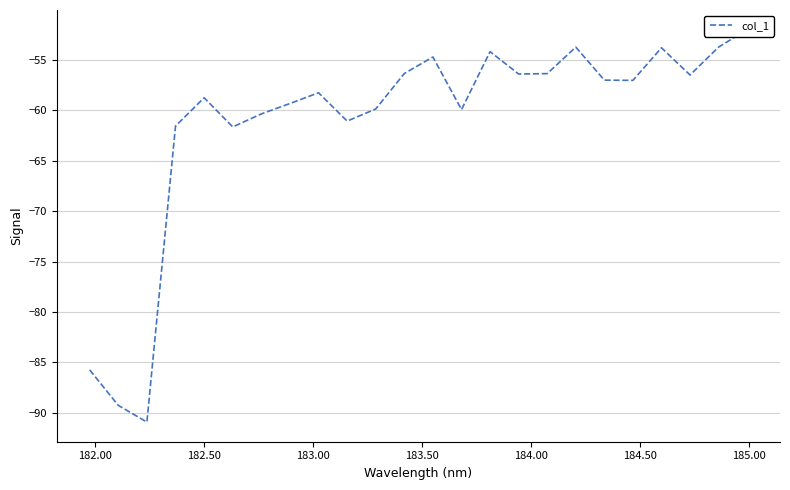

How many interior local valleys (lower than both neighbors) does the data have?

7